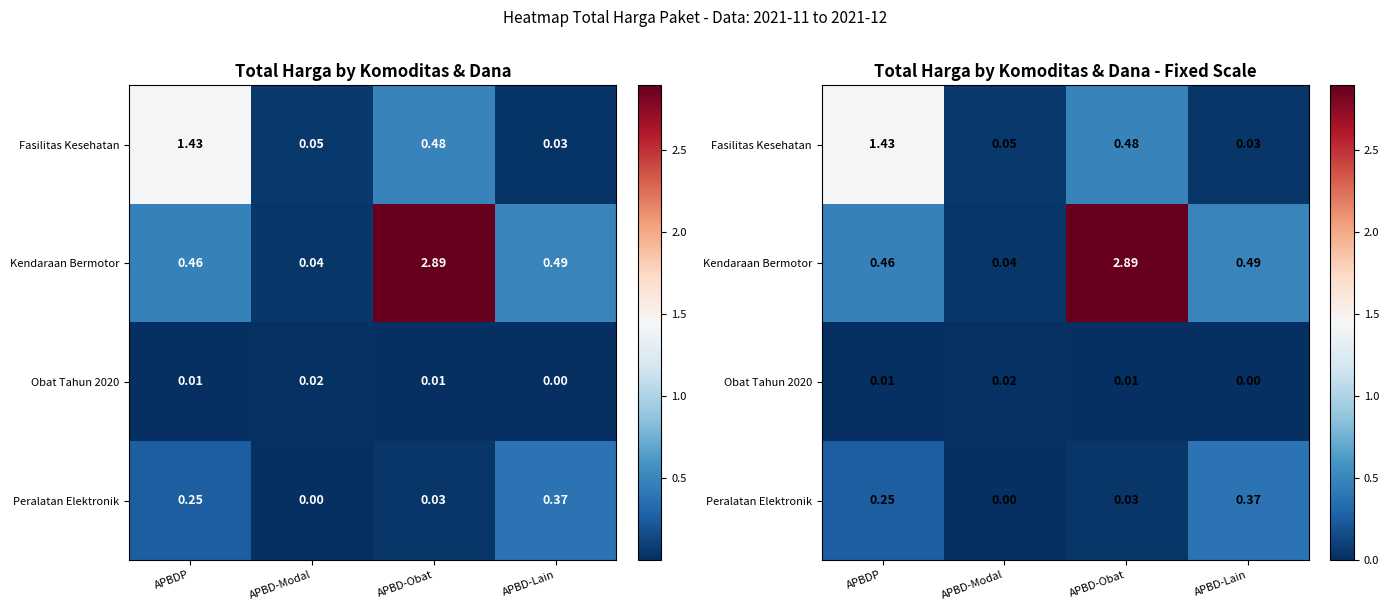

Count the number of categories in the chart.

4